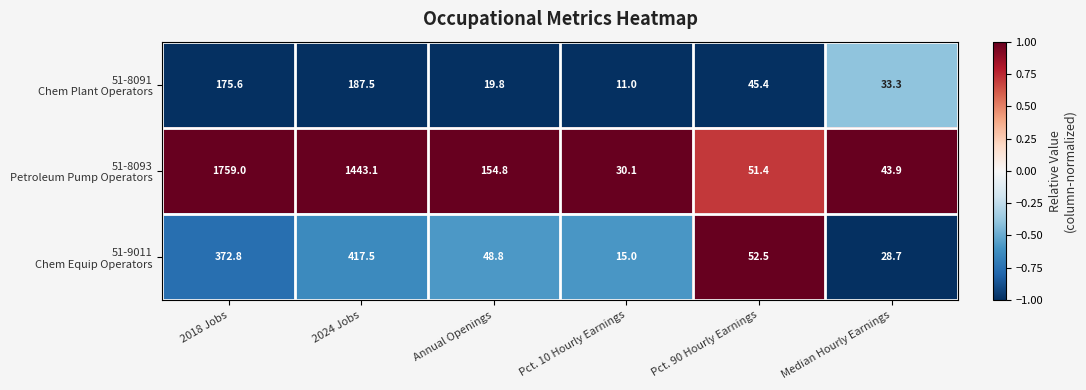

What is the total value across all series at Annual Openings?

223.4